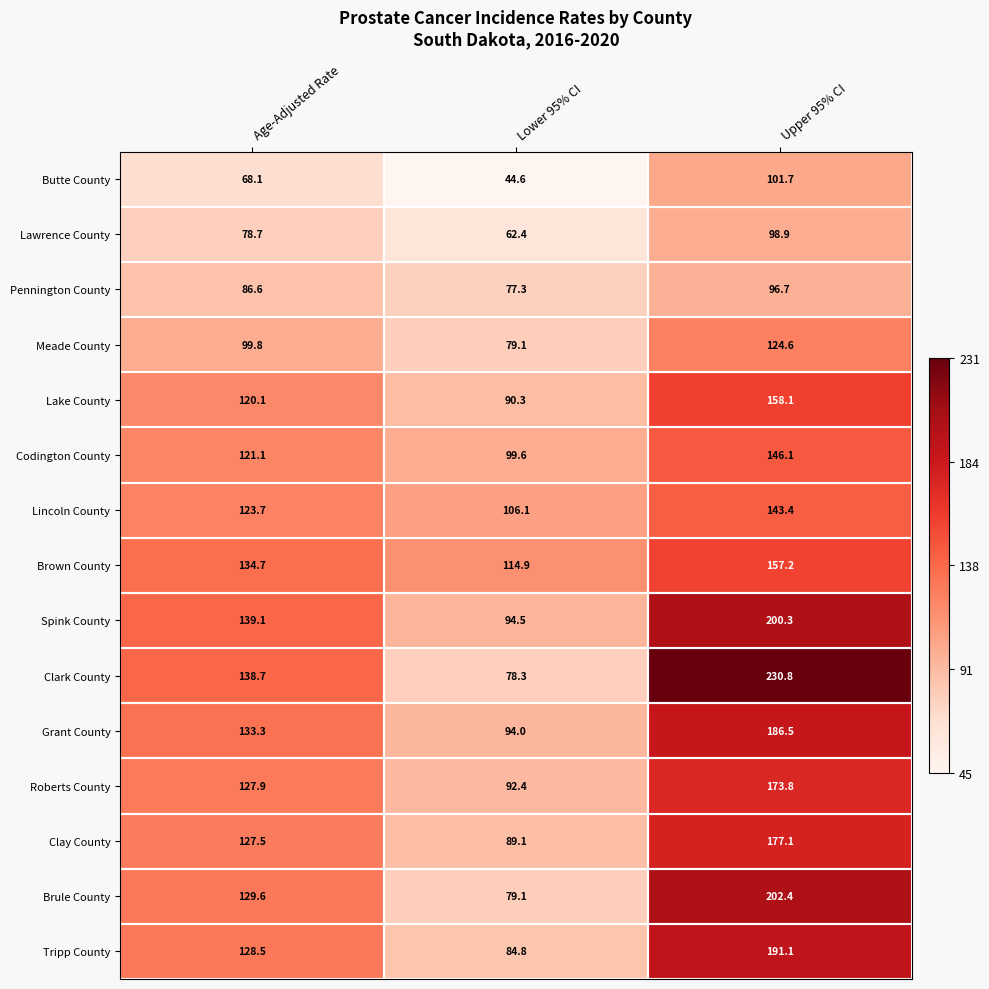

Rank the series by their maximum value, from highest to lowest.

Clark County, Brule County, Spink County, Tripp County, Grant County, Clay County, Roberts County, Lake County, Brown County, Codington County, Lincoln County, Meade County, Butte County, Lawrence County, Pennington County